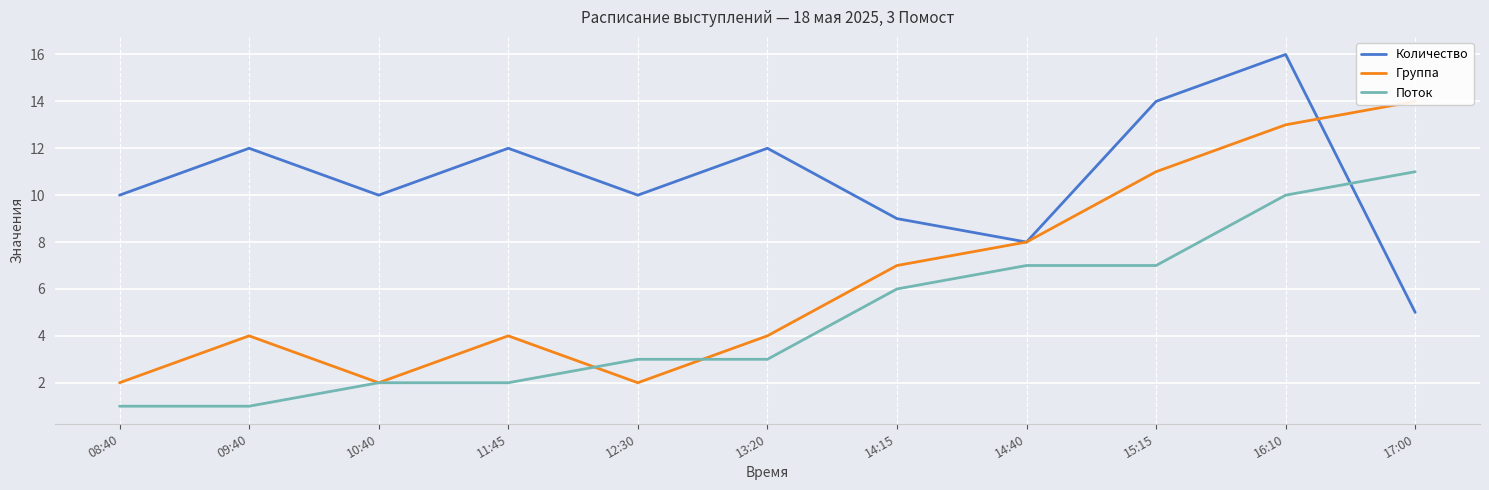

What is the sum of all Количество values?

118